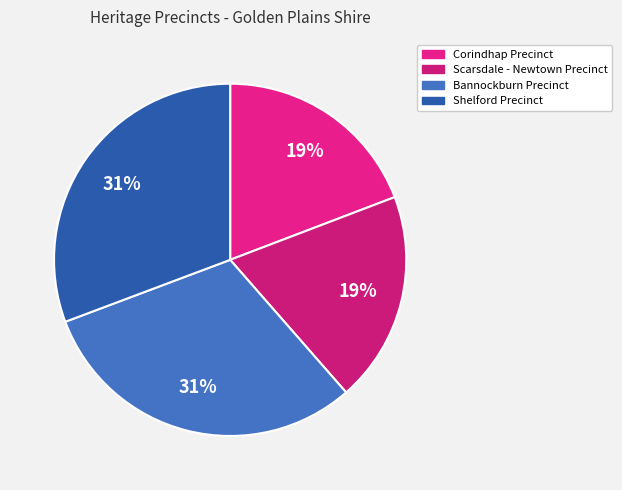

What is the ratio of the value at Bannockburn Precinct to the value at Scarsdale - Newtown Precinct?

1.6